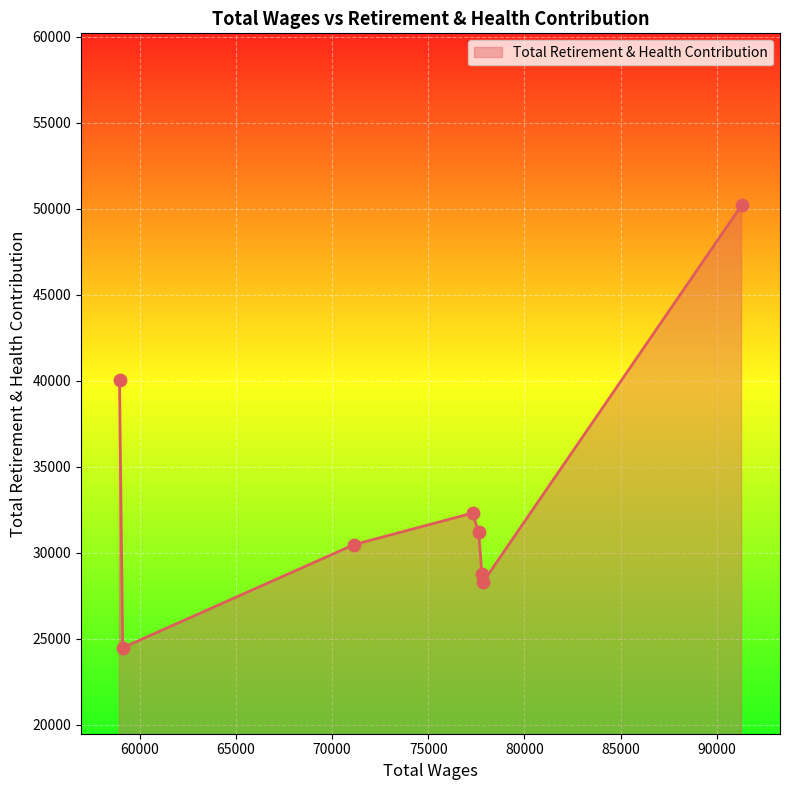

What is the sum of all values?

265812